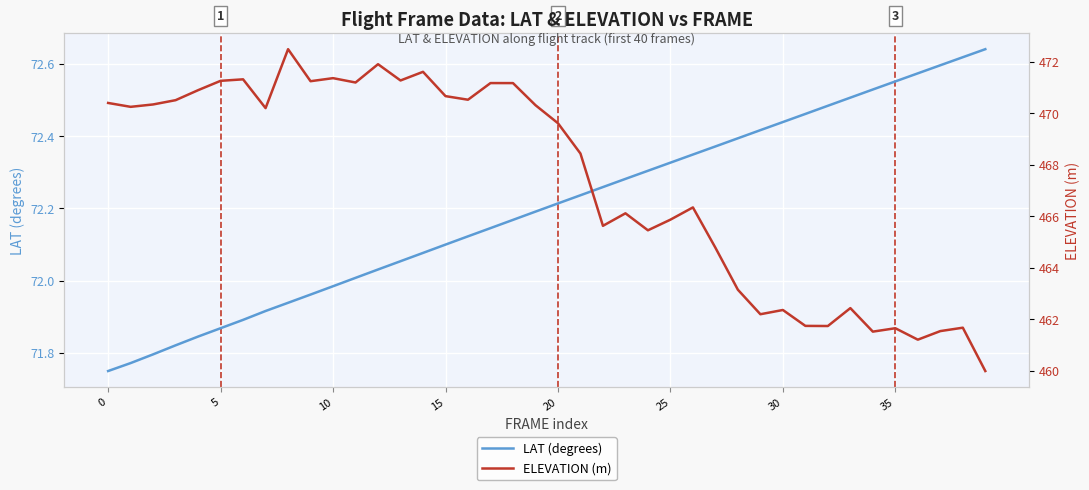

At which category is the sum across all series the highest?

8